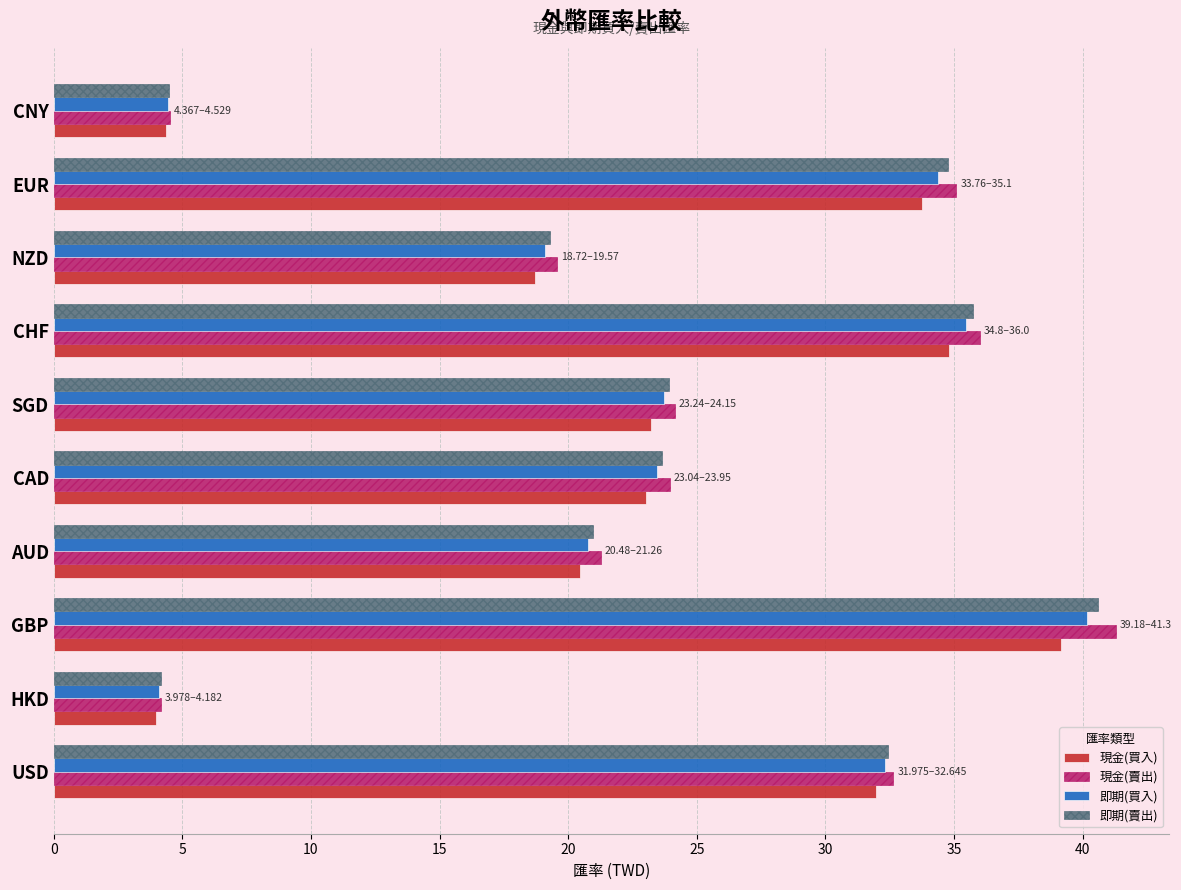

Which category has the lowest value in the 現金(買入) series?

HKD